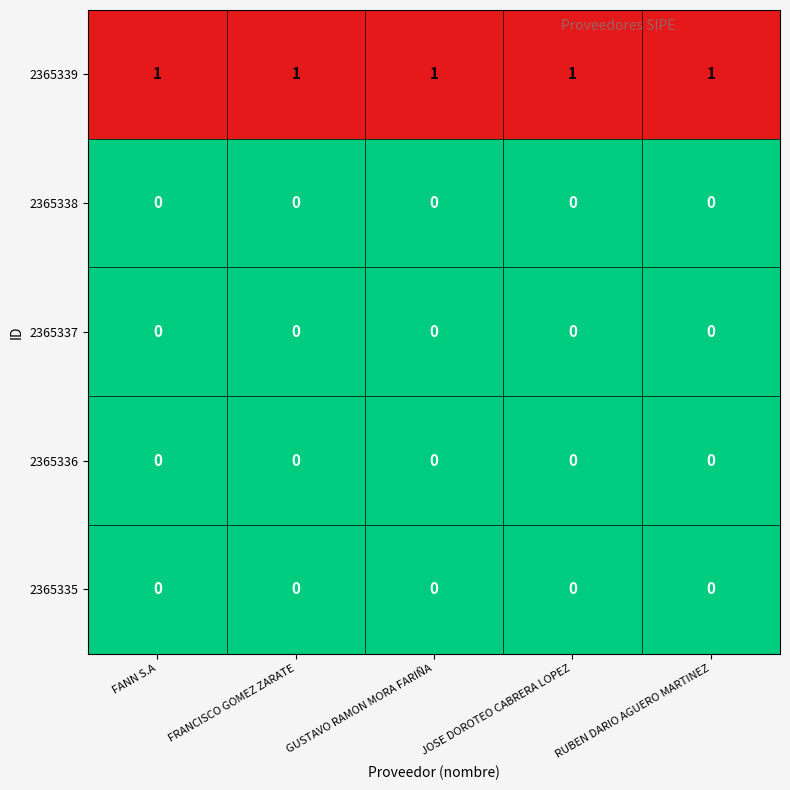

The 2365339 series shows 0 at JOSE DOROTEO CABRERA LOPEZ. True or false?

False